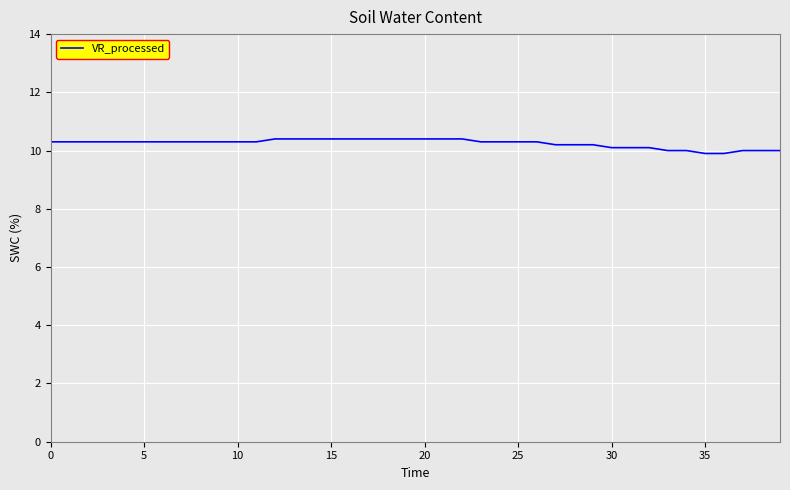

What is the minimum value shown in the chart?

9.9